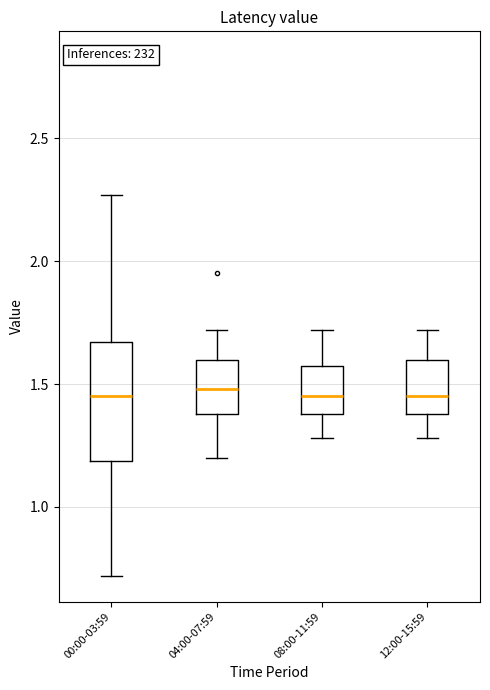

Comparing the boxes themselves (not the whiskers), which one is the tallest?

00:00-03:59